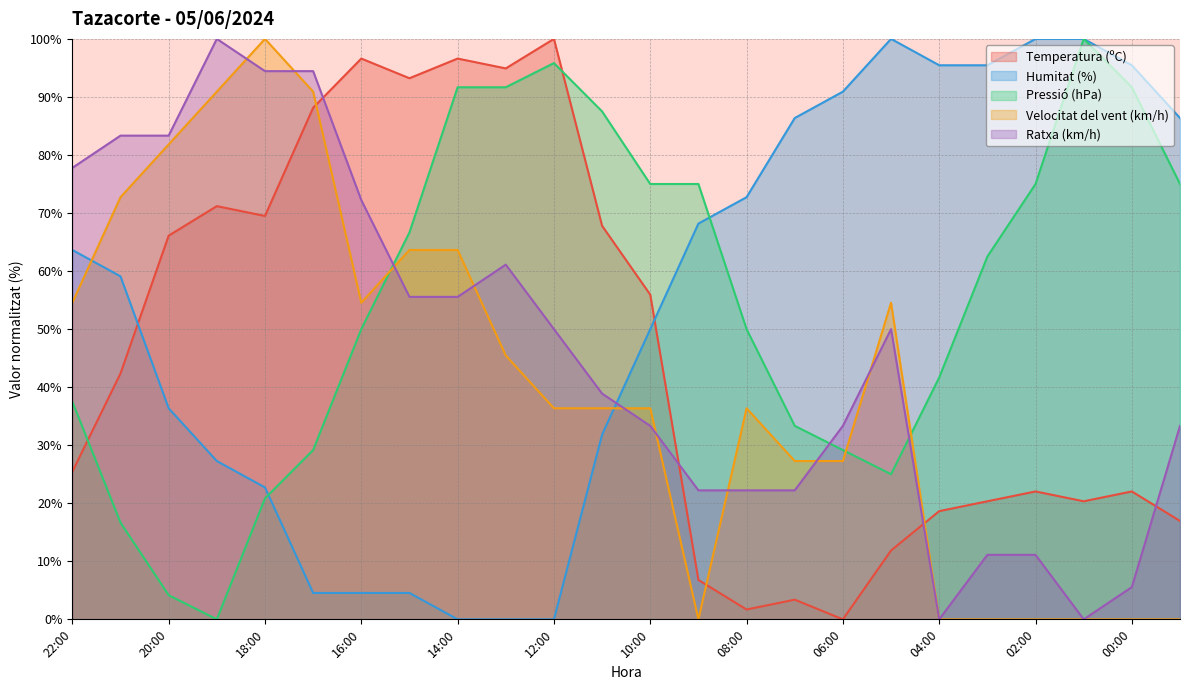

What is the highest value of the Pressió (hPa) series?

100.0